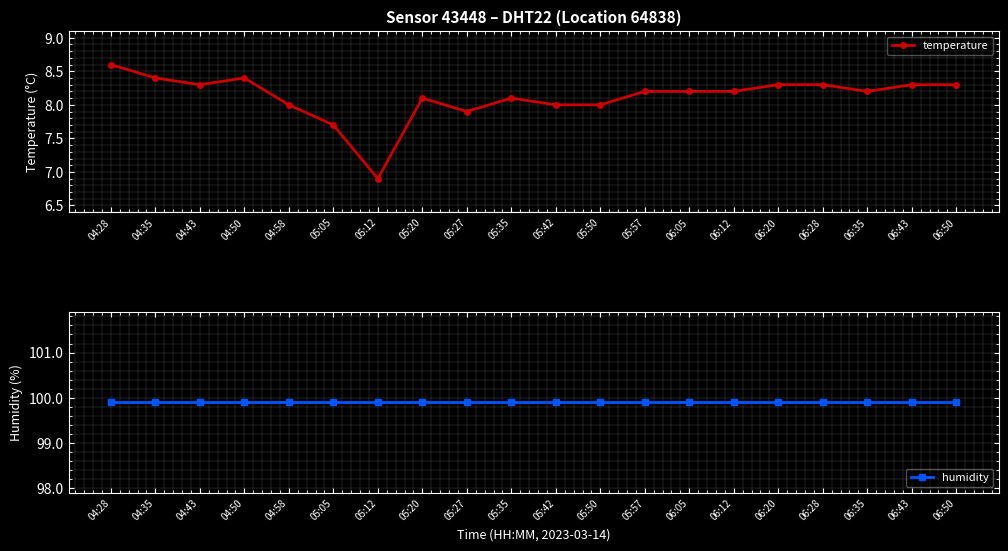

Which category has the lowest value across all series?

05:12